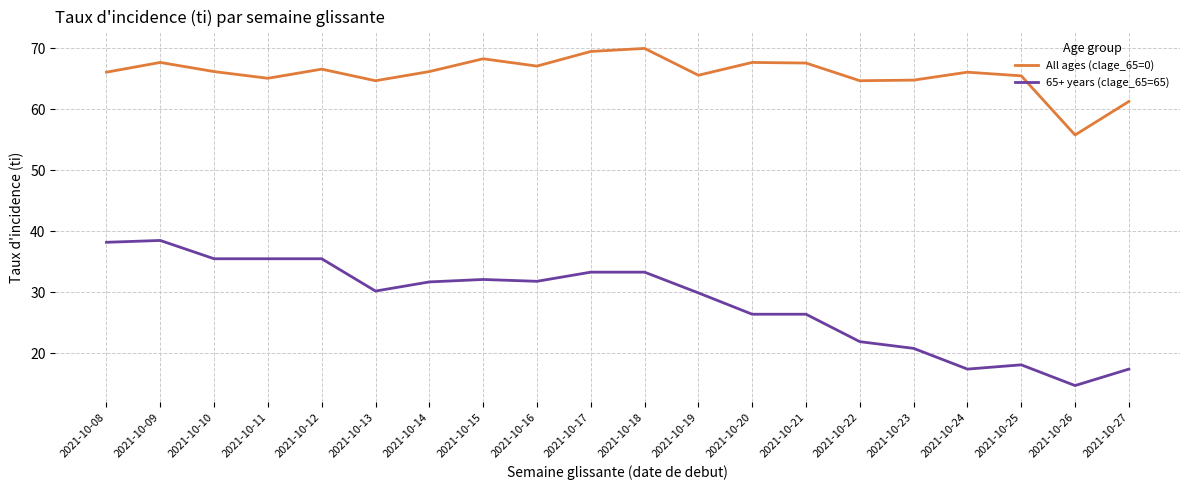

At which label does All ages (clage_65=0) reach its minimum?

2021-10-26